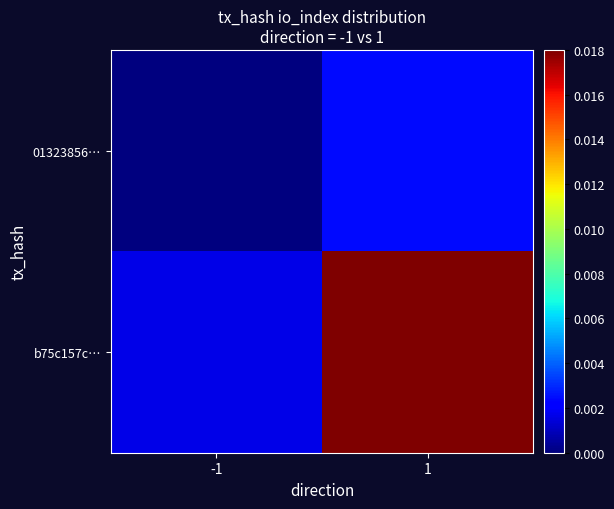

At which category is the sum across all series the highest?

1